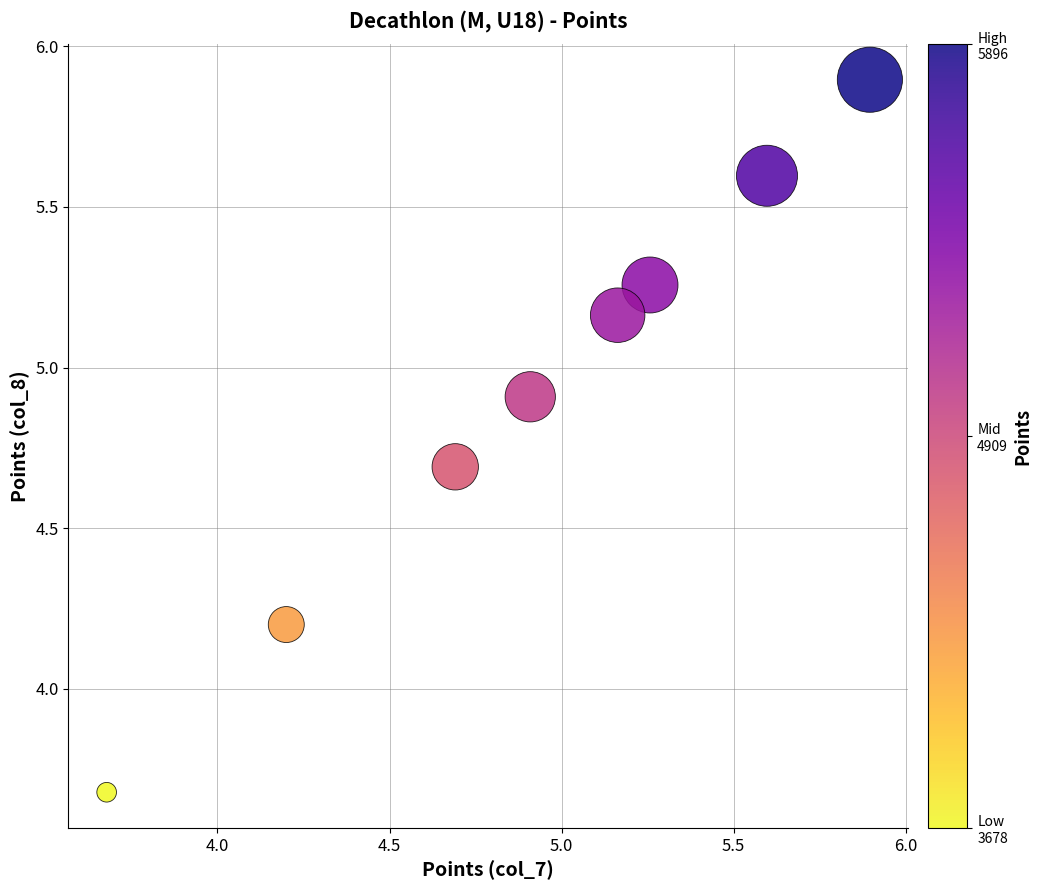

What is the range of Y values (max minus min)?

2.2